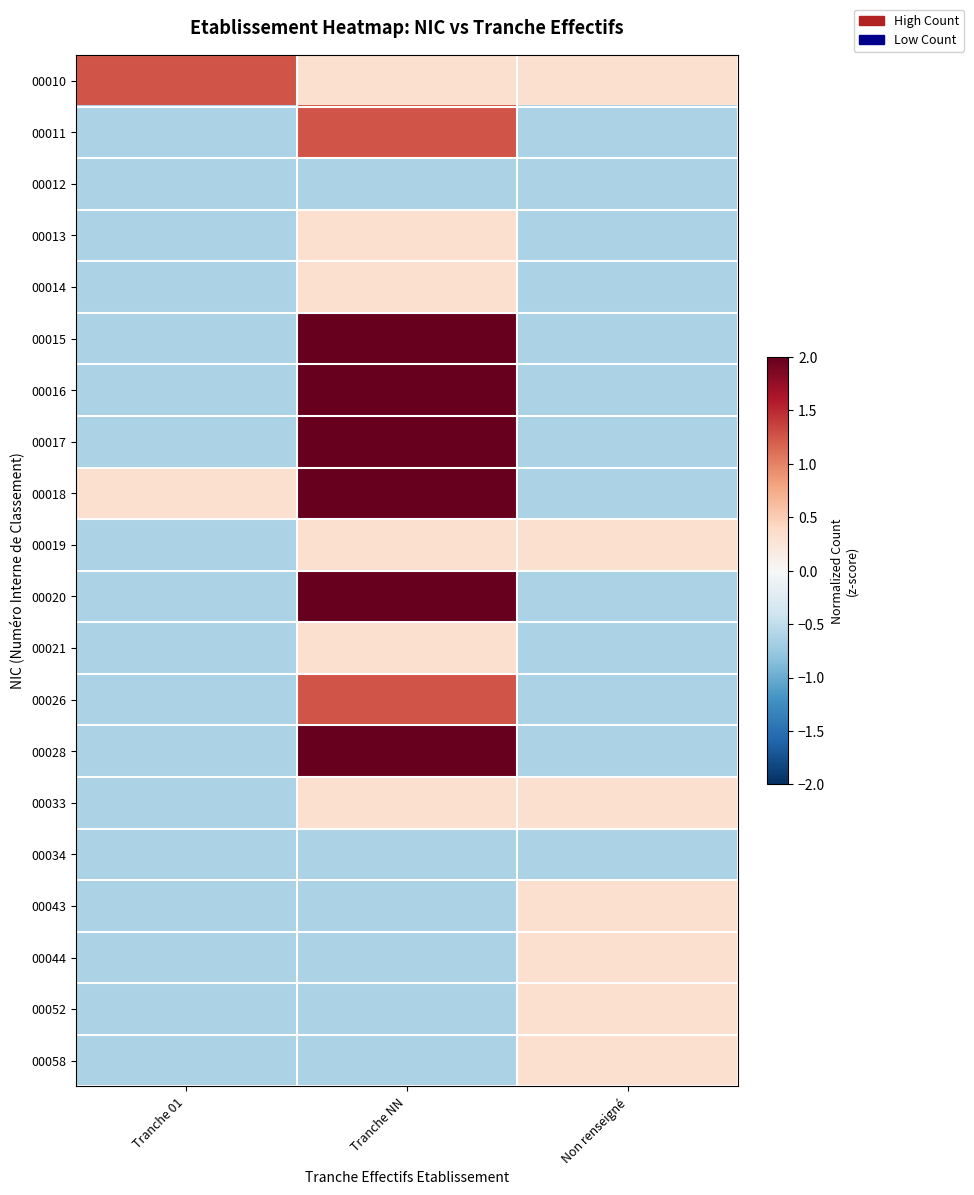

List the series in order of their peak value, highest first.

00015, 00016, 00017, 00018, 00020, 00028, 00010, 00011, 00026, 00013, 00014, 00019, 00021, 00033, 00043, 00044, 00052, 00058, 00012, 00034